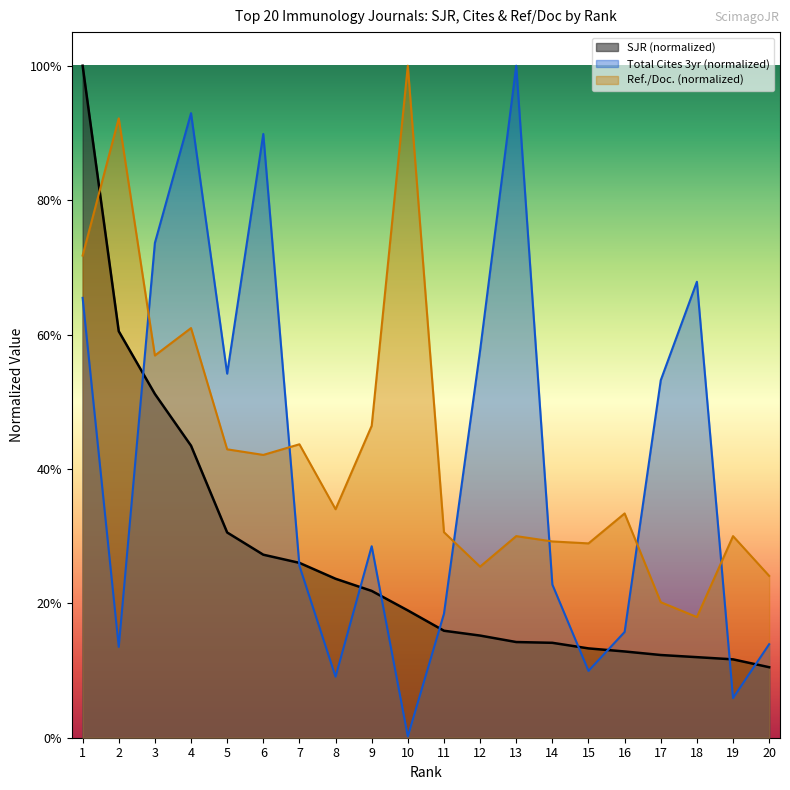

Which series has the largest range (max minus min)?

Total Cites 3yr (normalized)